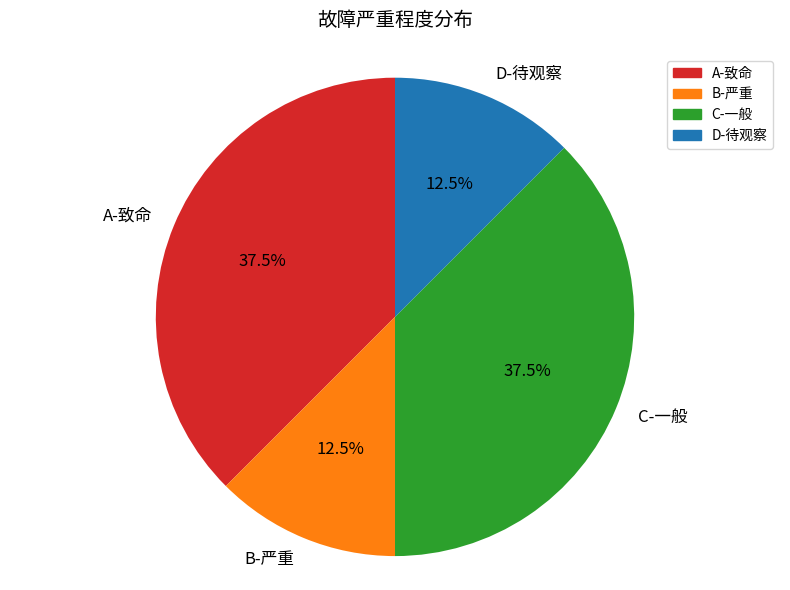

To the nearest percent, what is the difference between the largest and smallest slice percentages?

25%